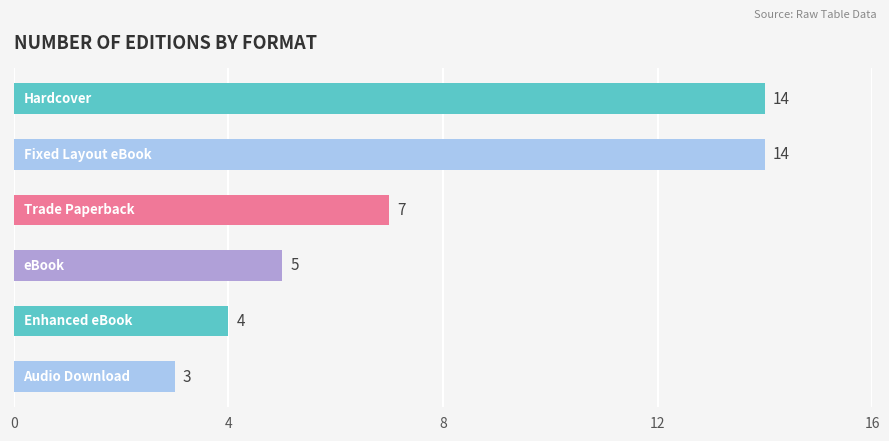

What is the difference between the maximum and minimum values?

11